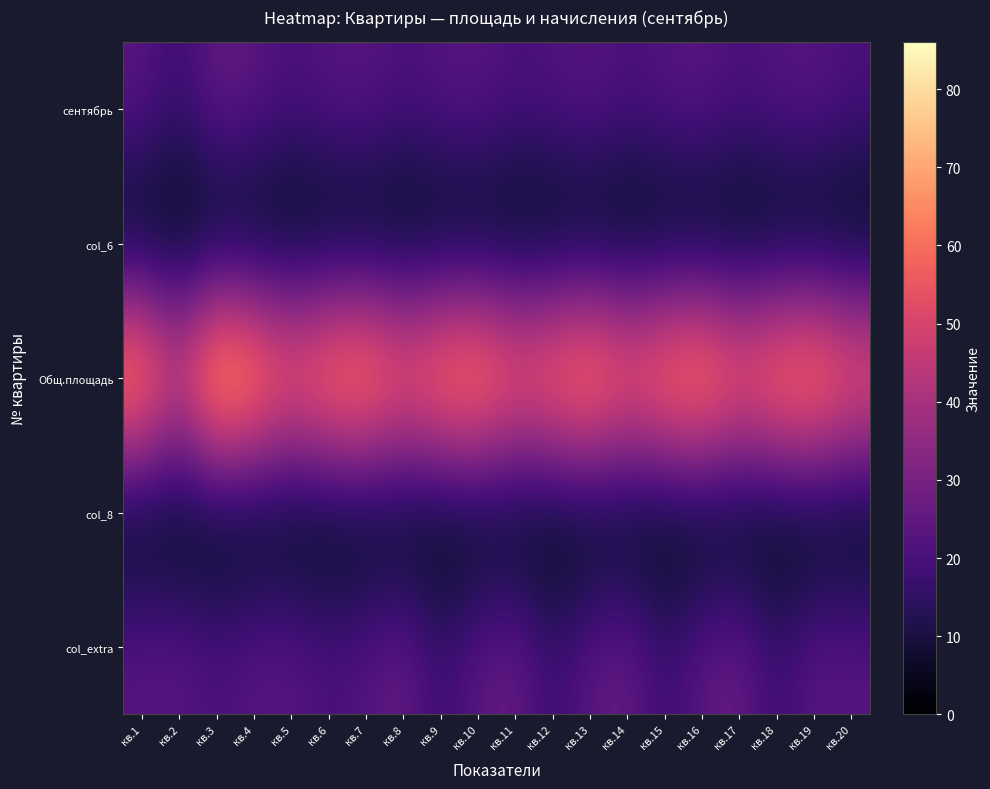

Reading left to right, transcribe all the data shown in this chart.

сентябрь: кв.1=24.1	кв.2=16.6	кв.3=26.7	кв.4=24.2	кв.5=20.5	кв.6=23.1	кв.7=24.1	кв.8=20.6	кв.9=23.0	кв.10=24.1	кв.11=20.6	кв.12=21.9	кв.13=24.0	кв.14=20.7	кв.15=22.8	кв.16=24.2	кв.17=20.6	кв.18=22.9	кв.19=23.8	кв.20=20.5
col_6: кв.1=0.3	кв.2=0.3	кв.3=0.3	кв.4=0.3	кв.5=0.3	кв.6=0.3	кв.7=0.3	кв.8=0.3	кв.9=0.3	кв.10=0.3	кв.11=0.3	кв.12=0.3	кв.13=0.3	кв.14=0.3	кв.15=0.3	кв.16=0.3	кв.17=0.3	кв.18=0.3	кв.19=0.3	кв.20=0.3
Общ.площадь: кв.1=77.8	кв.2=53.7	кв.3=86.0	кв.4=78.1	кв.5=66.1	кв.6=74.5	кв.7=77.6	кв.8=66.4	кв.9=74.2	кв.10=77.7	кв.11=66.6	кв.12=70.7	кв.13=77.3	кв.14=66.8	кв.15=73.7	кв.16=78.1	кв.17=66.5	кв.18=73.9	кв.19=76.9	кв.20=66.2
col_8: кв.1=0.0	кв.2=0.0	кв.3=0.0	кв.4=0.0	кв.5=0.0	кв.6=0.0	кв.7=0.0	кв.8=0.0	кв.9=0.0	кв.10=0.0	кв.11=0.0	кв.12=0.0	кв.13=0.0	кв.14=0.0	кв.15=0.0	кв.16=0.0	кв.17=0.0	кв.18=0.0	кв.19=0.0	кв.20=0.0
col_extra: кв.1=23.5	кв.2=24.1	кв.3=20.5	кв.4=23.6	кв.5=23.9	кв.6=20.4	кв.7=22.8	кв.8=26.8	кв.9=16.8	кв.10=24.2	кв.11=26.9	кв.12=16.7	кв.13=24.1	кв.14=26.9	кв.15=16.9	кв.16=24.4	кв.17=26.9	кв.18=16.9	кв.19=24.4	кв.20=23.5